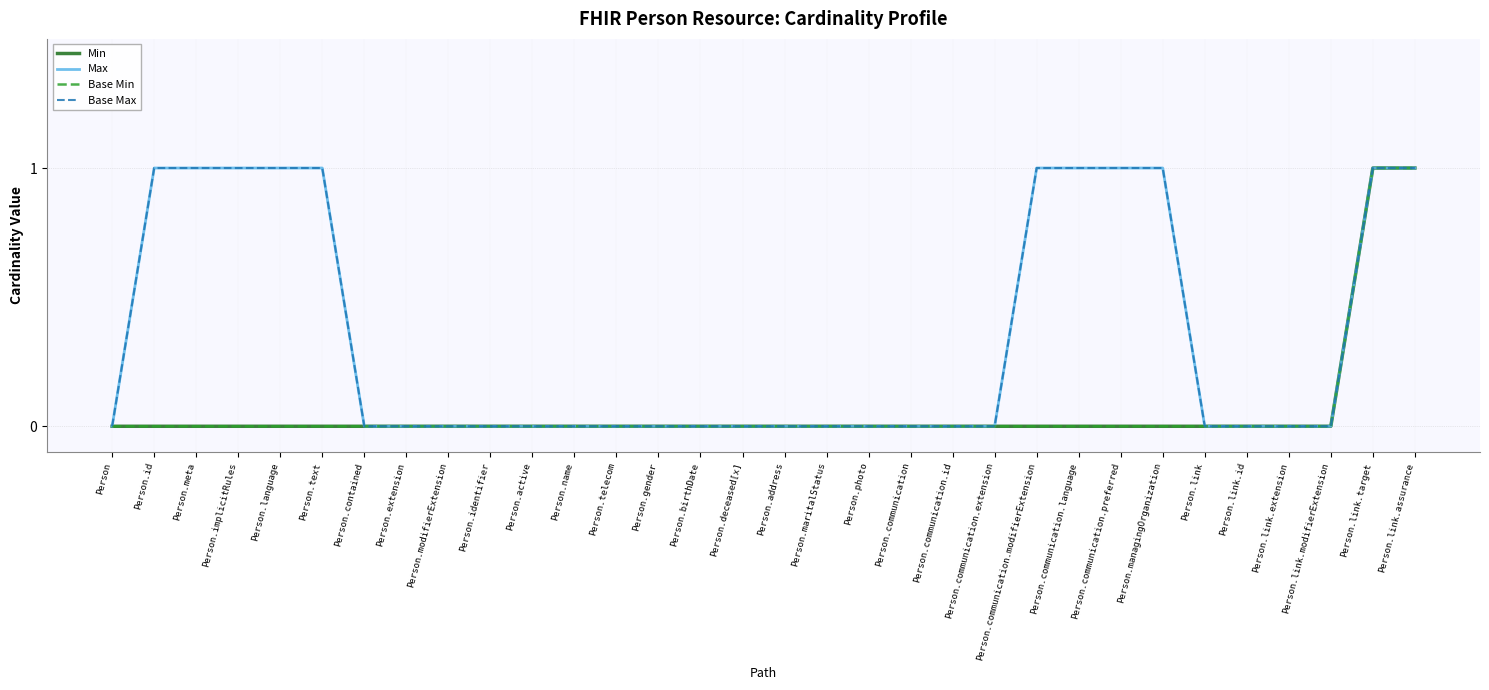

What is the maximum value shown in the chart?

1